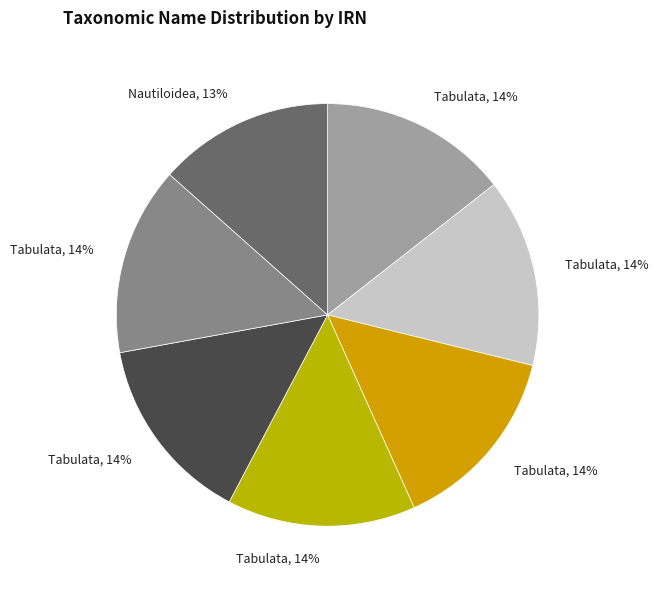

How many segments does this pie chart have?

7